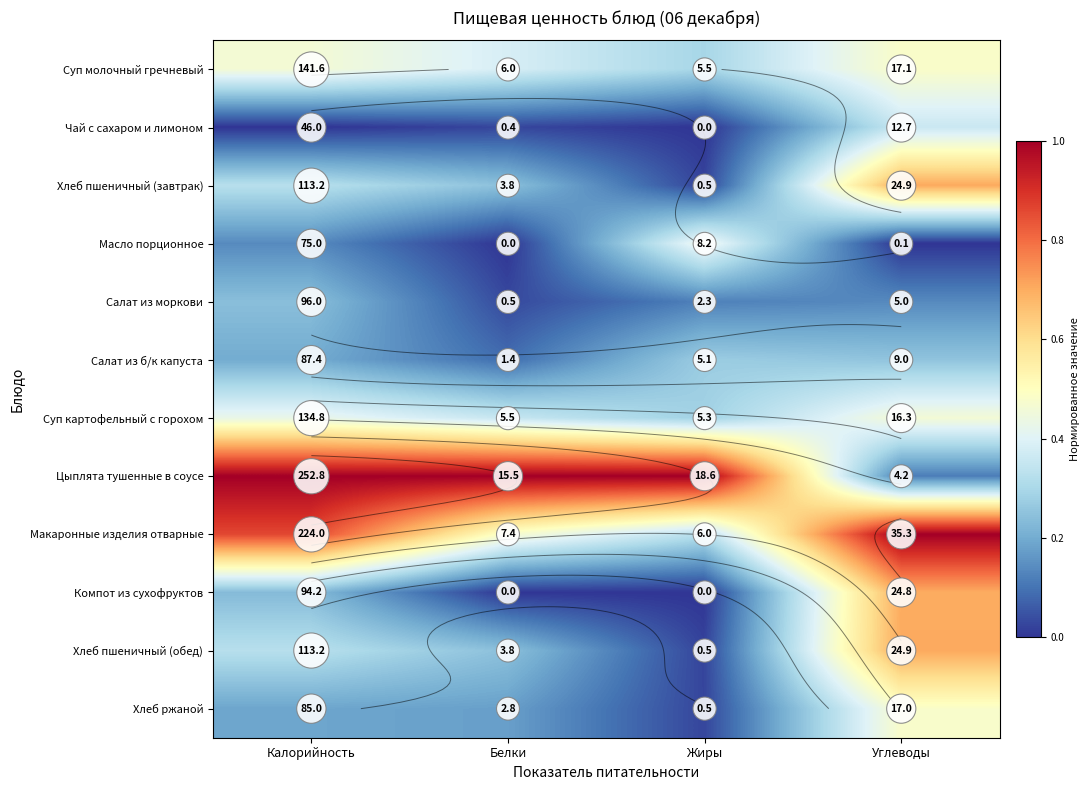

What is the maximum value shown in the chart?

1.0